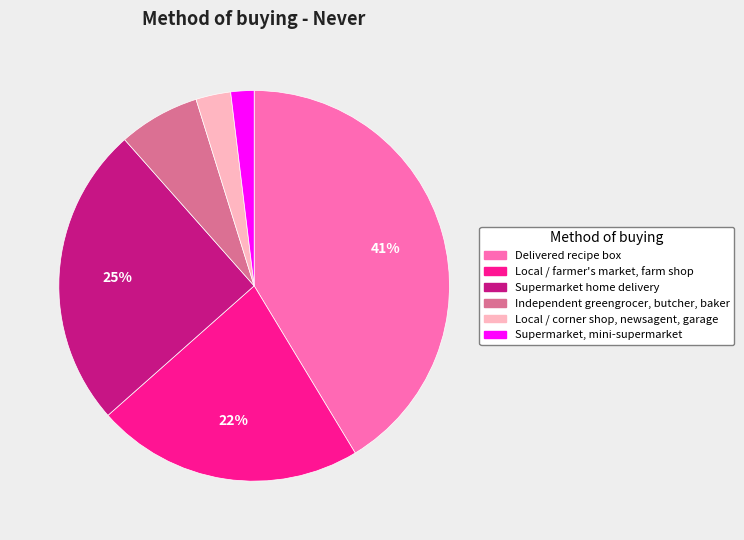

How many segments does this pie chart have?

6